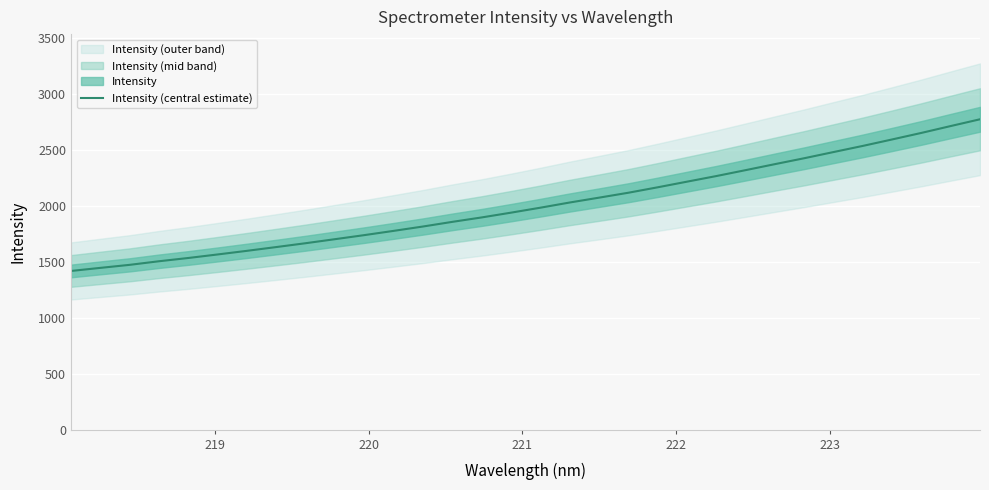

Is this an area chart (filled region under the line)?

No